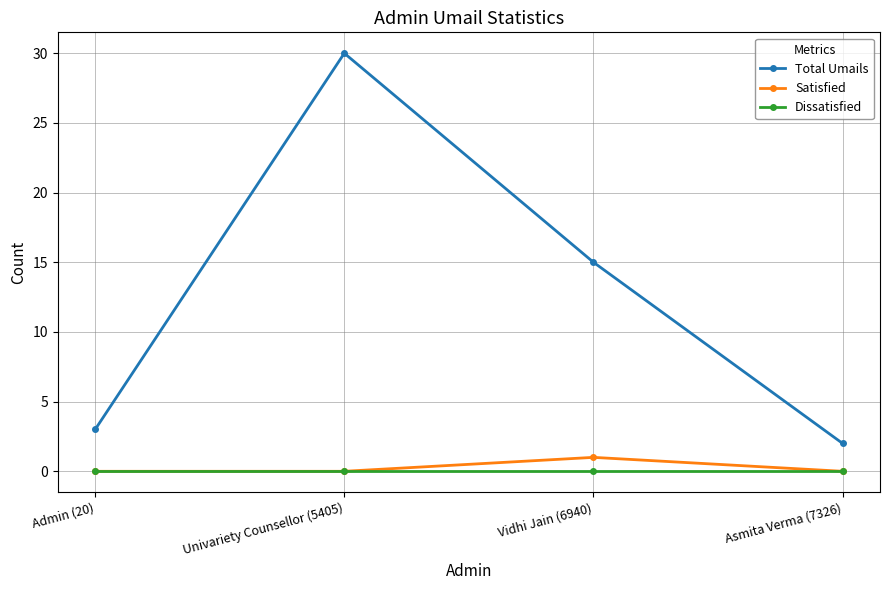

Which series changed the most between Admin (20) and Vidhi Jain (6940)?

Total Umails